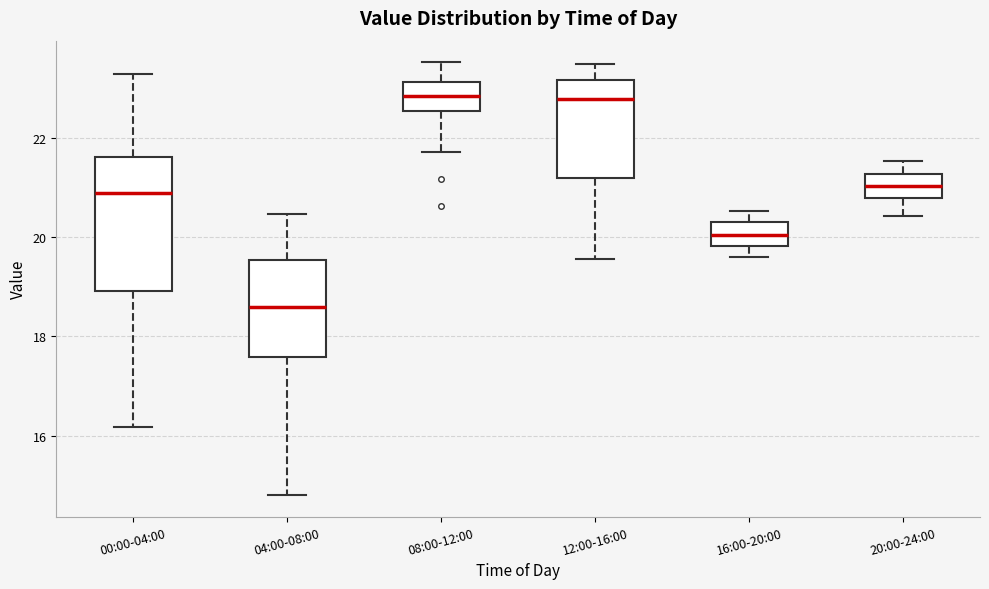

Where does the lower whisker of the box for 16:00-20:00 end on the y-axis? The values are not printed on the chart, so give them approximately, as read against the axis.

19.6